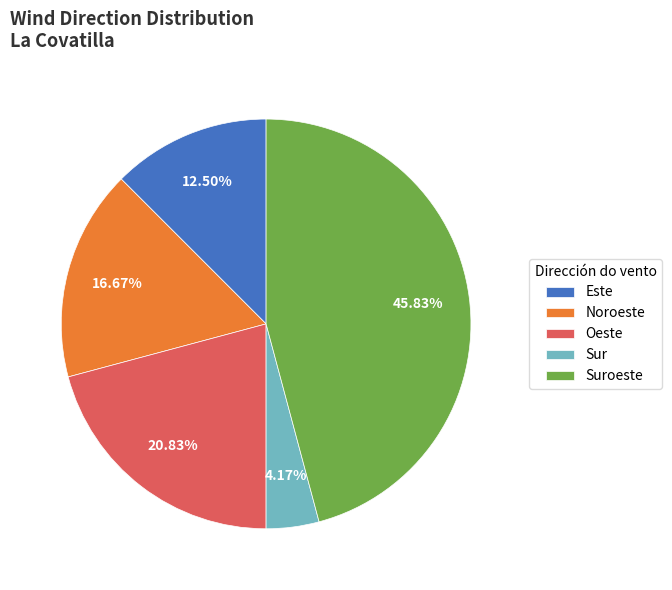

What percentage is NOT represented by Sur?

95.8%